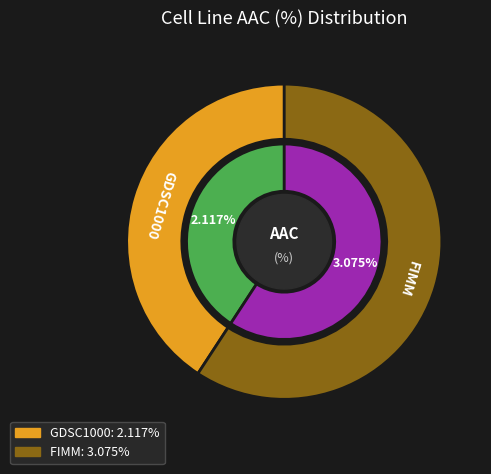

Which slice is the smallest?

GDSC1000